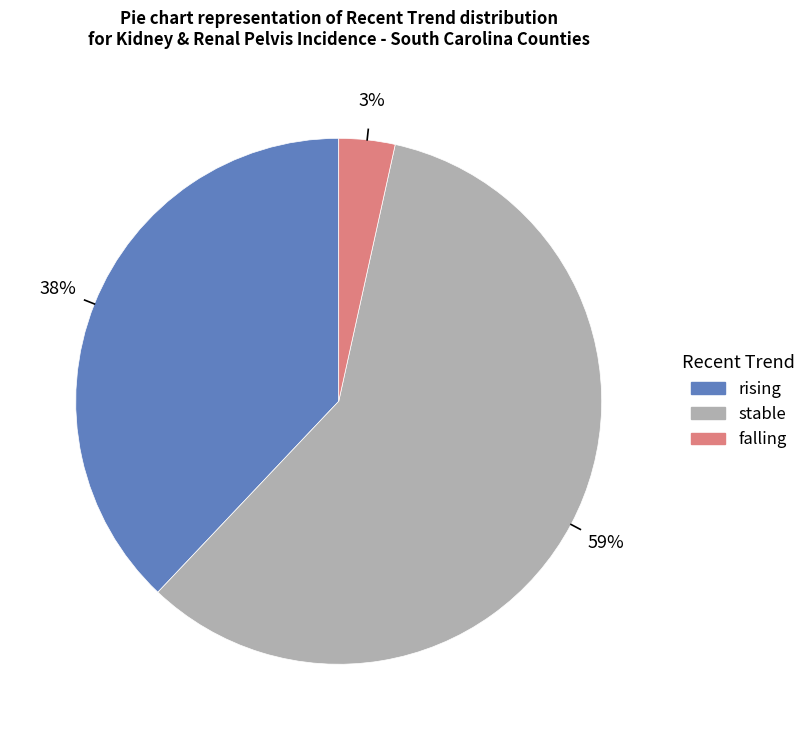

Count the number of slices in the pie.

3